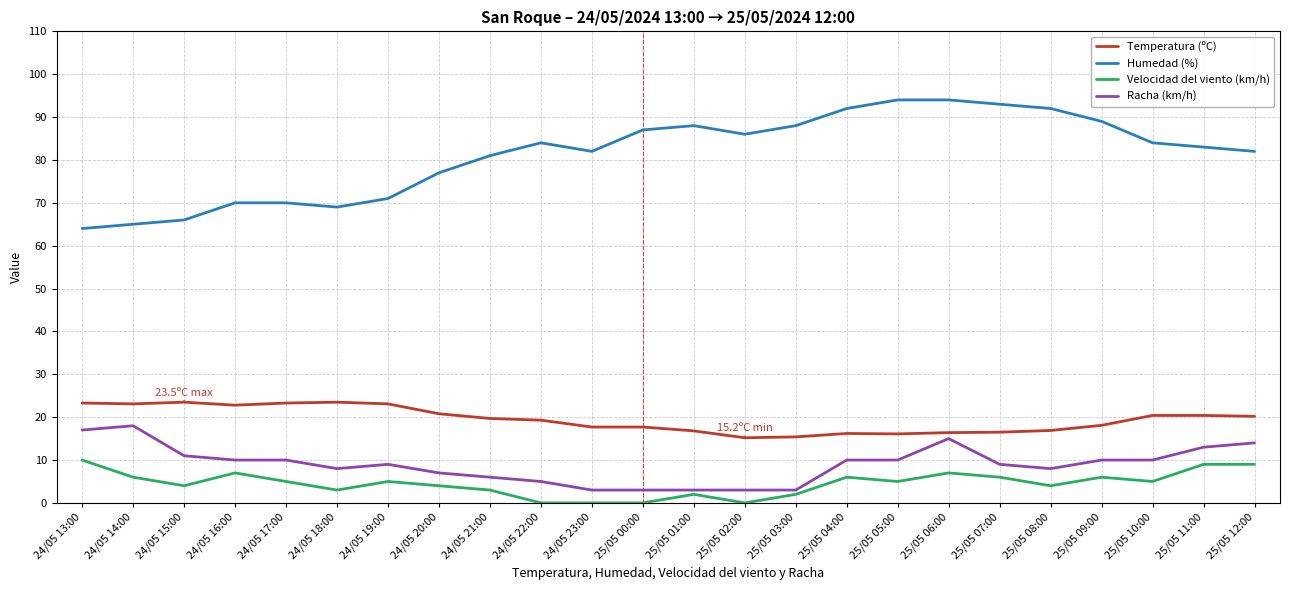

Is it true that Temperatura (ºC) equals 32.2 at 24/05 16:00?

False